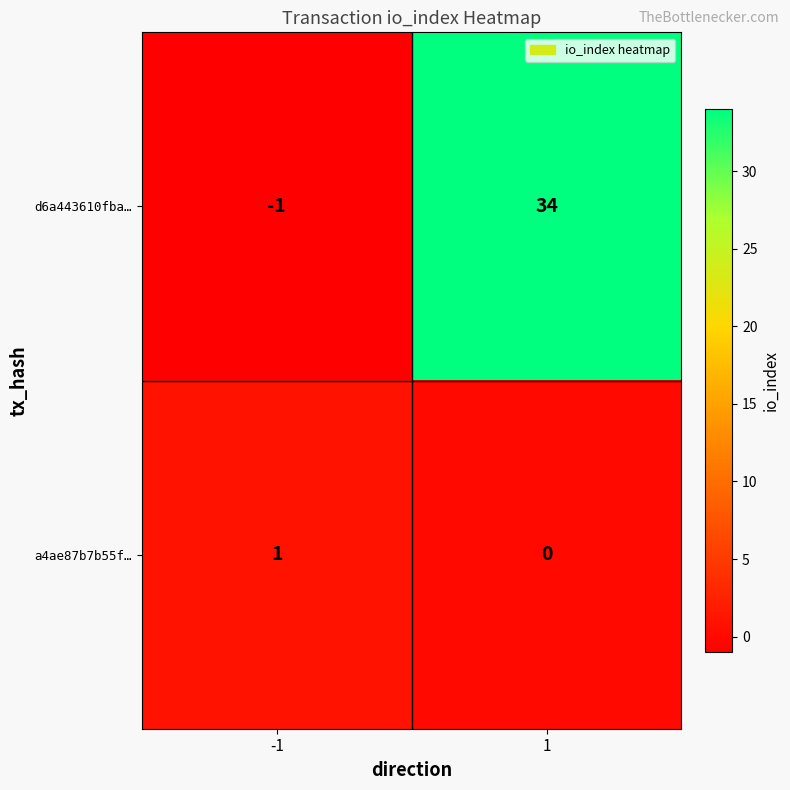

Which label corresponds to the smallest value in the chart?

-1